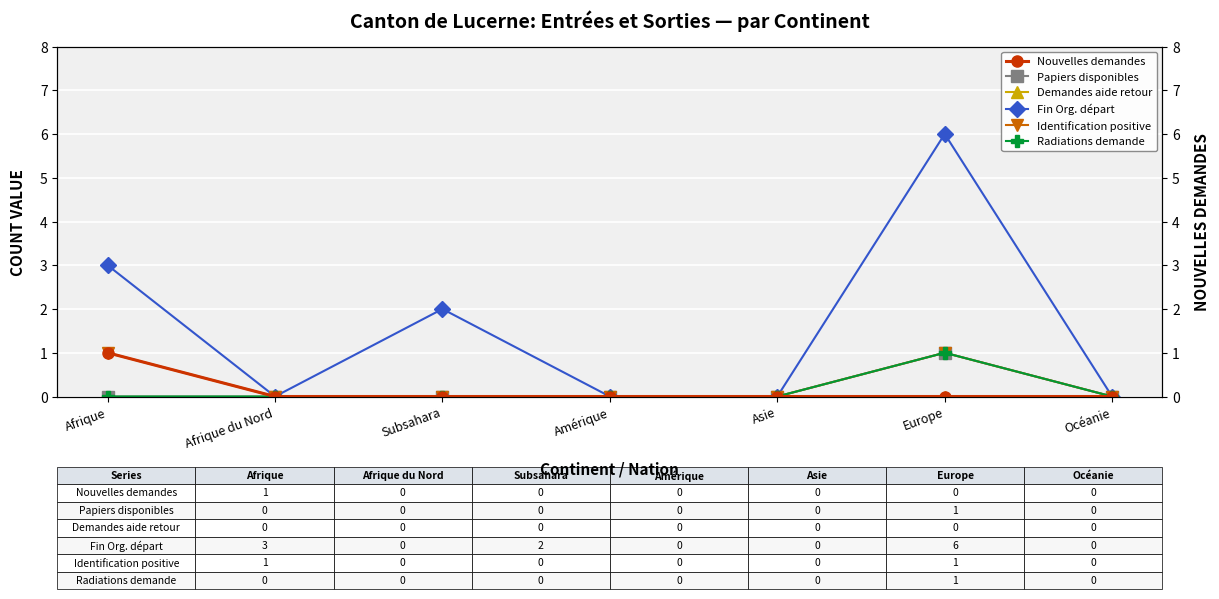

Is this an area chart (filled region under the line)?

No